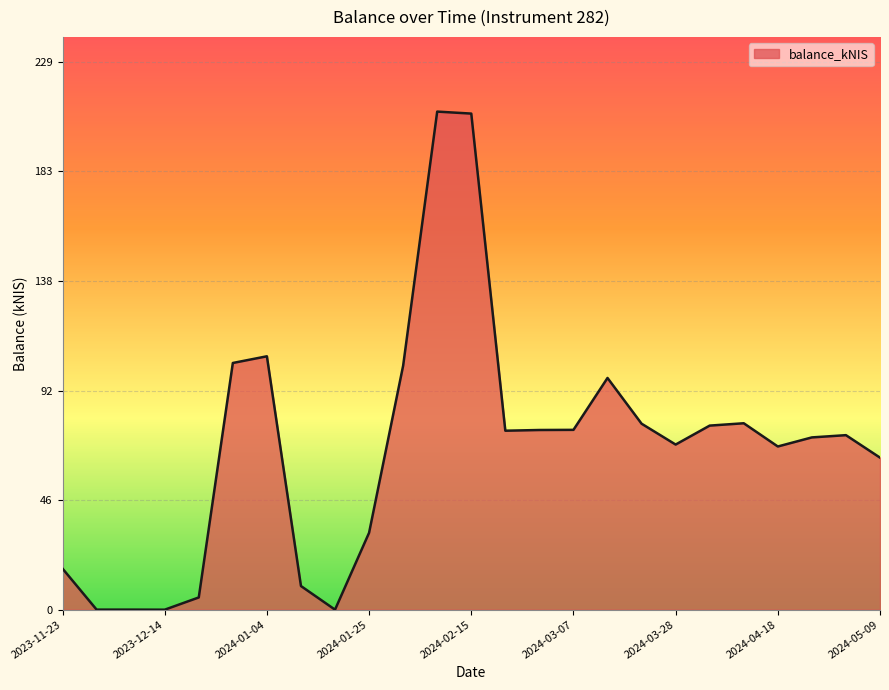

What is the greatest value displayed?

208.4